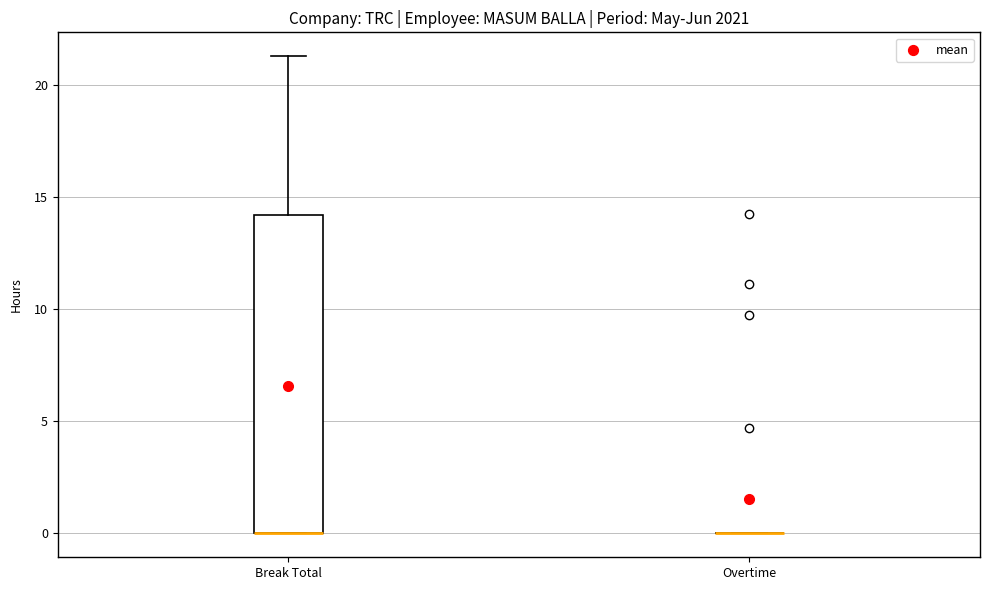

Reading left to right, transcribe this box plot: for each box, give where its median line is, the range the box spans, and where its two whiskers end, as read against the y-axis. The values are not printed on the chart, so give them approximately, as read against the axis.

Break Total: median 0.0 (drawn on the box's lower edge), box 0.0 to 14.0, whiskers 0.0 to 21.5
Overtime: box collapsed to a line at 0.0, whiskers 0.0 to 0.0